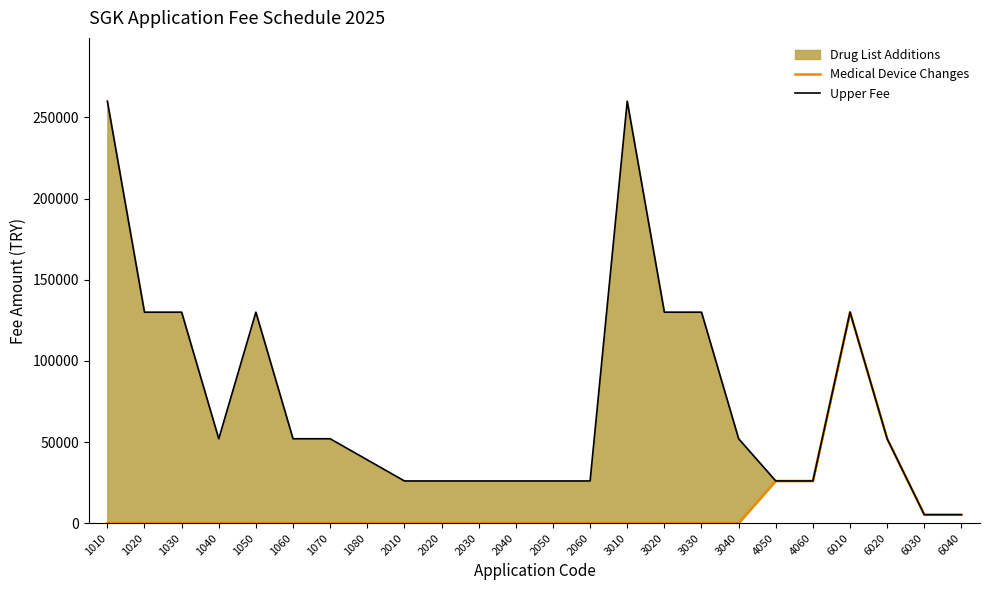

True or false: Medical Device Changes and Upper Fee intersect in this chart.

False